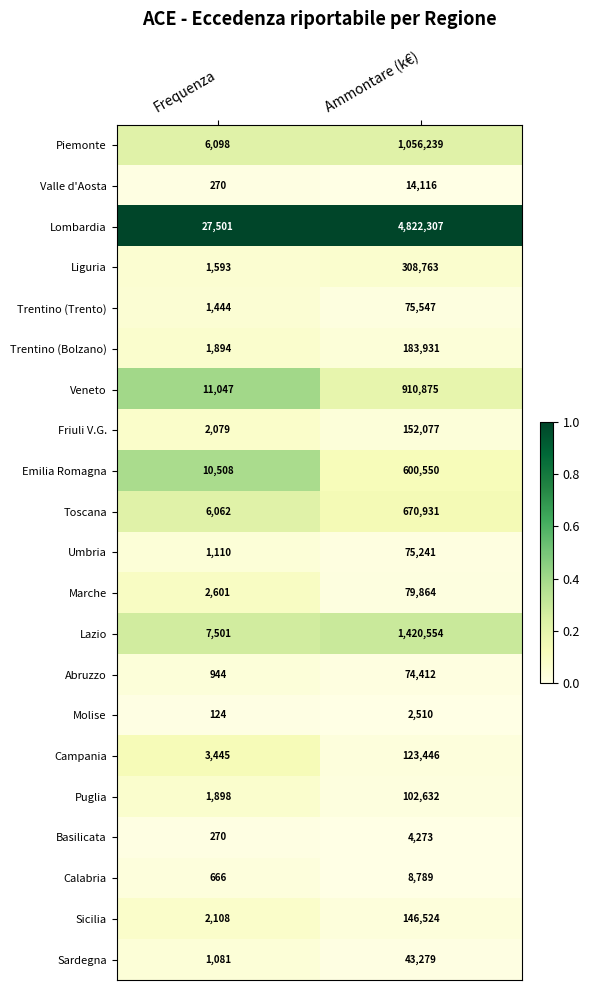

Which series has the largest total across all categories?

Lombardia